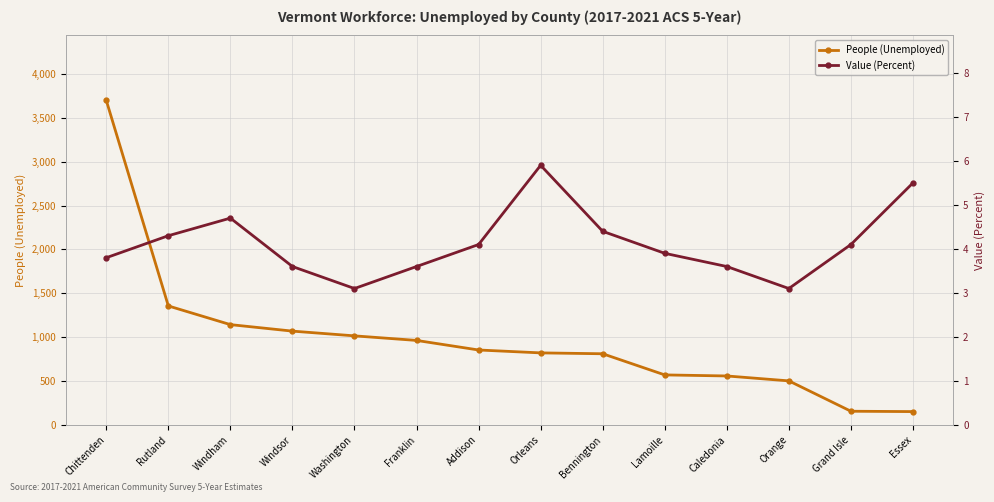

At which category does the chart reach its peak across all series?

Chittenden